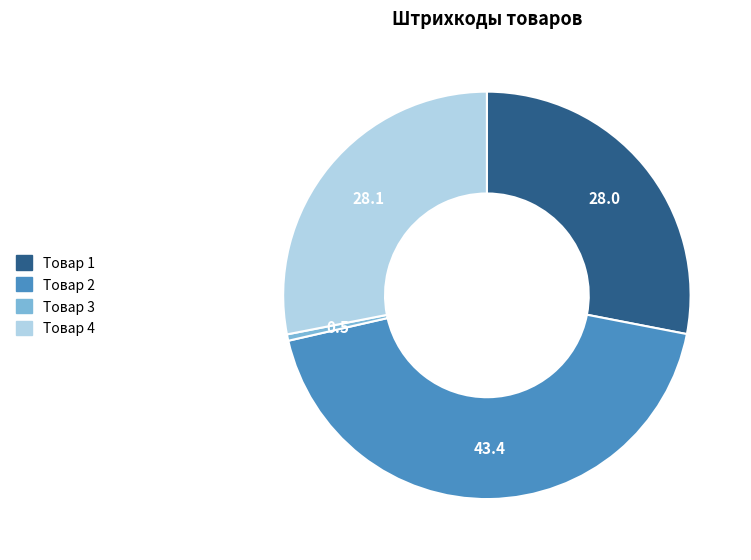

Which slice is the largest?

Товар 2